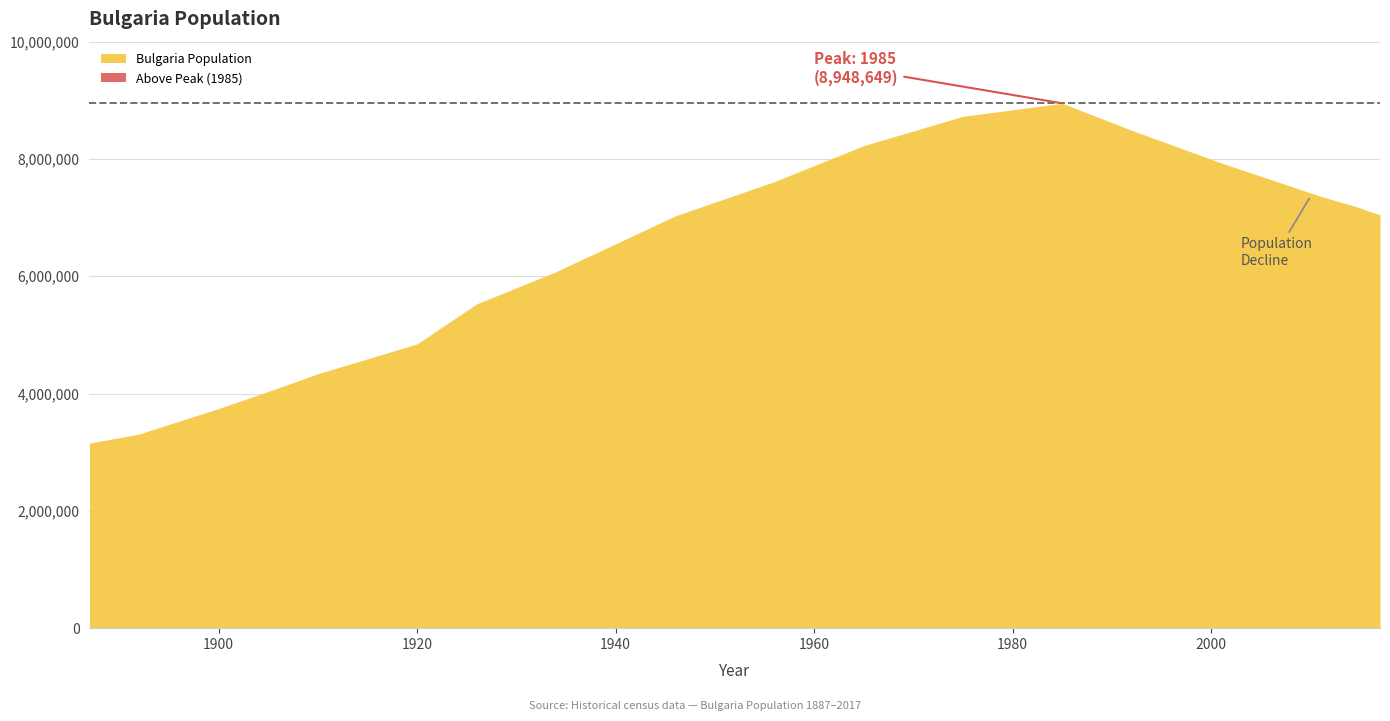

How many interior local peaks (higher than both neighbors) does the data have?

1